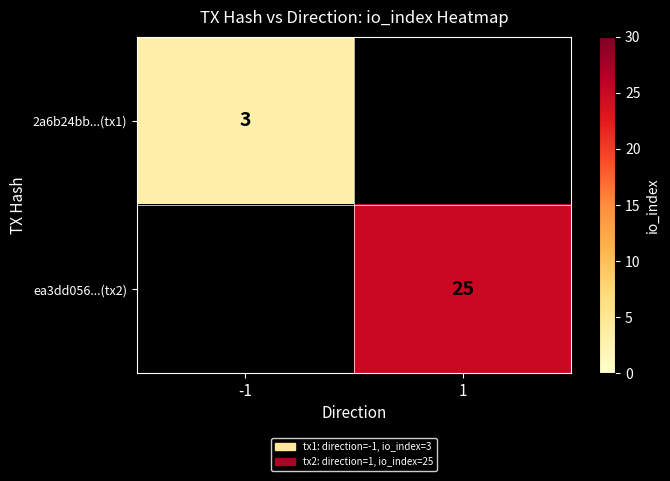

The 2a6b24bb...(tx1) series shows 2 at -1. True or false?

False